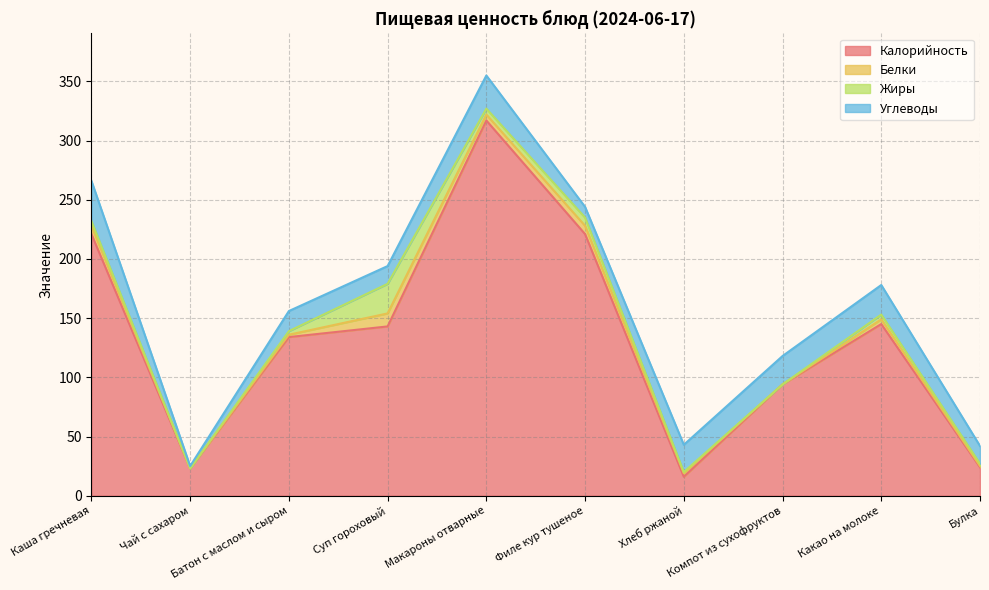

At which label is Калорийность closest to 166?

Какао на молоке